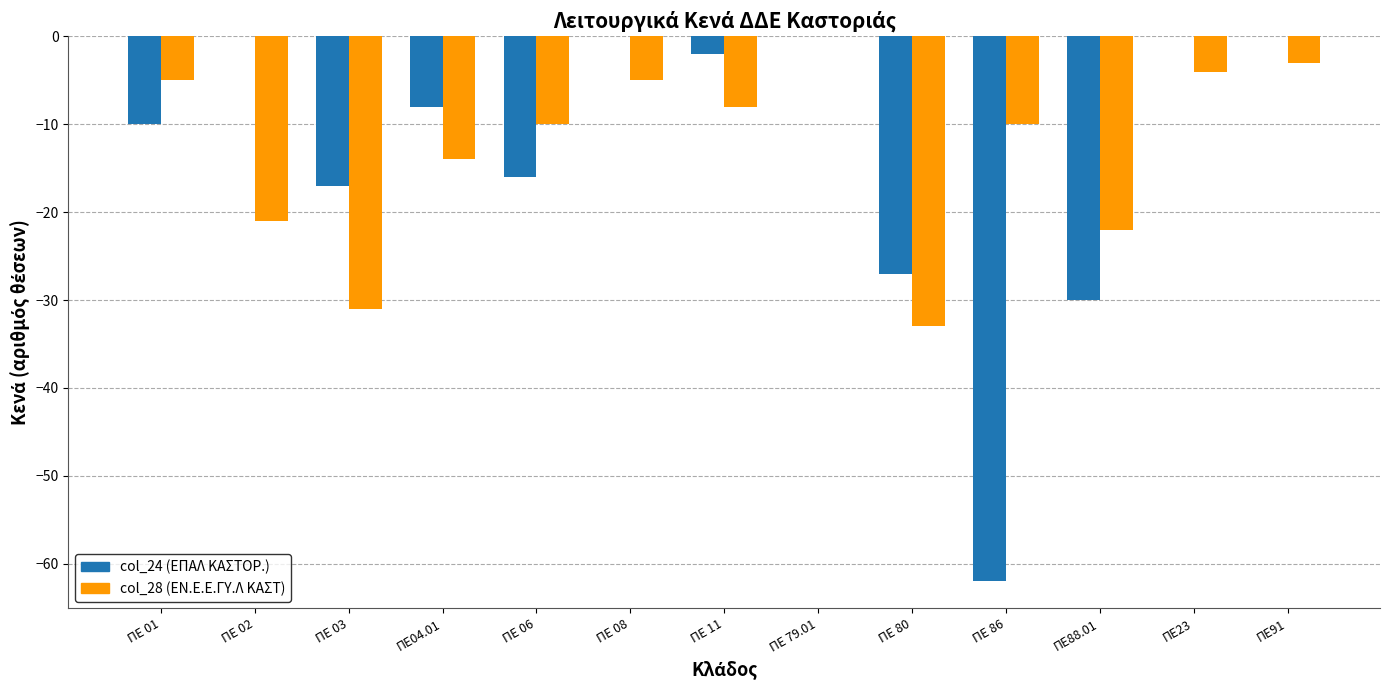

At which category is the sum across all series the highest?

ΠΕ 79.01